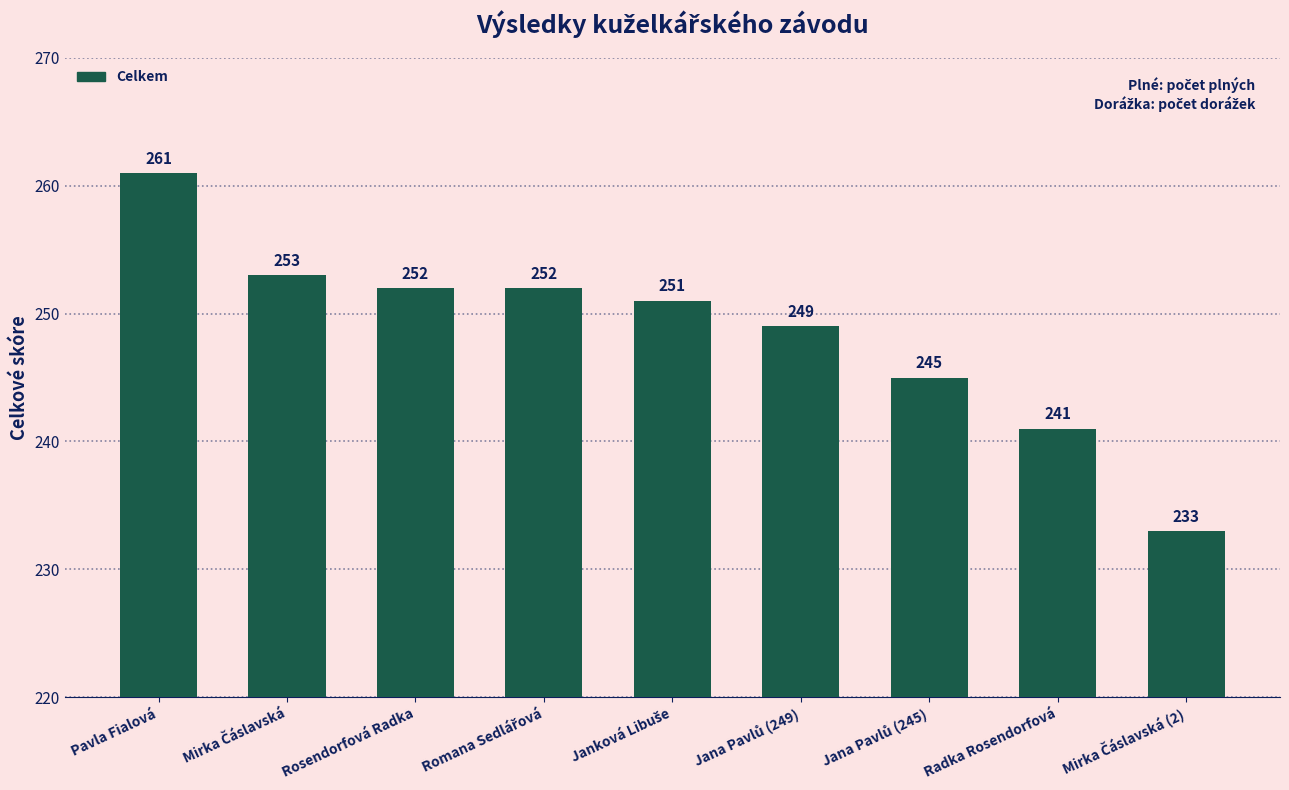

What is the difference between the second highest and second lowest values?

12